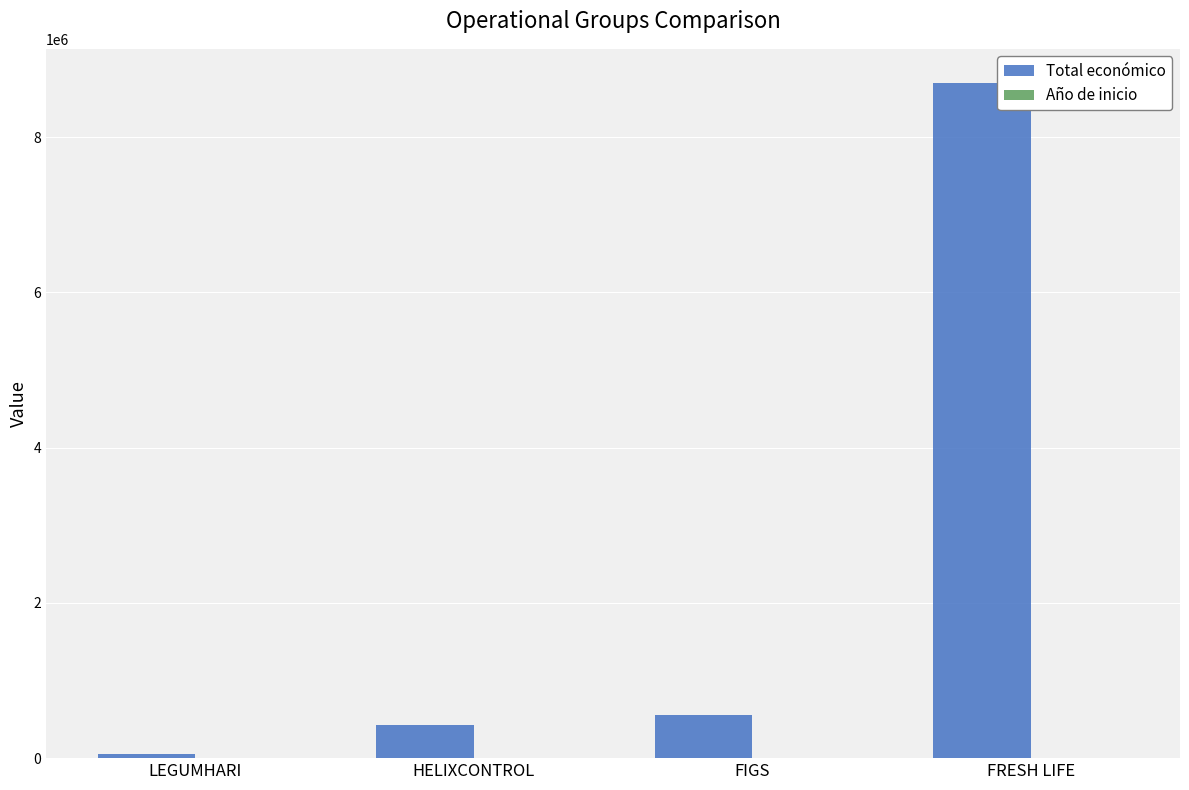

At which label does Total económico reach its peak?

FRESH LIFE